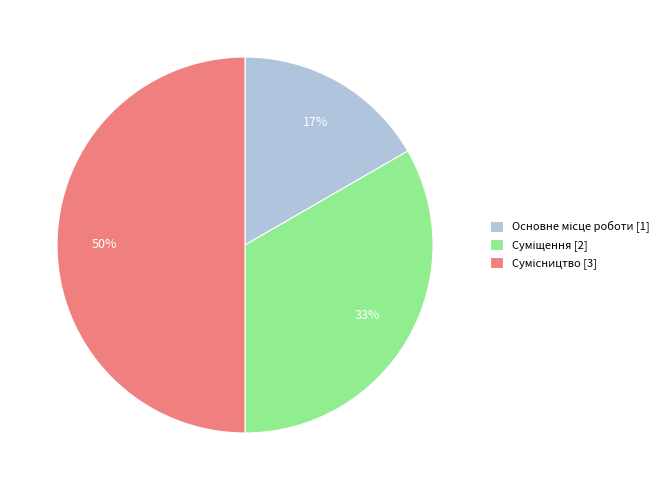

To the nearest percent, what is the average slice percentage?

33%